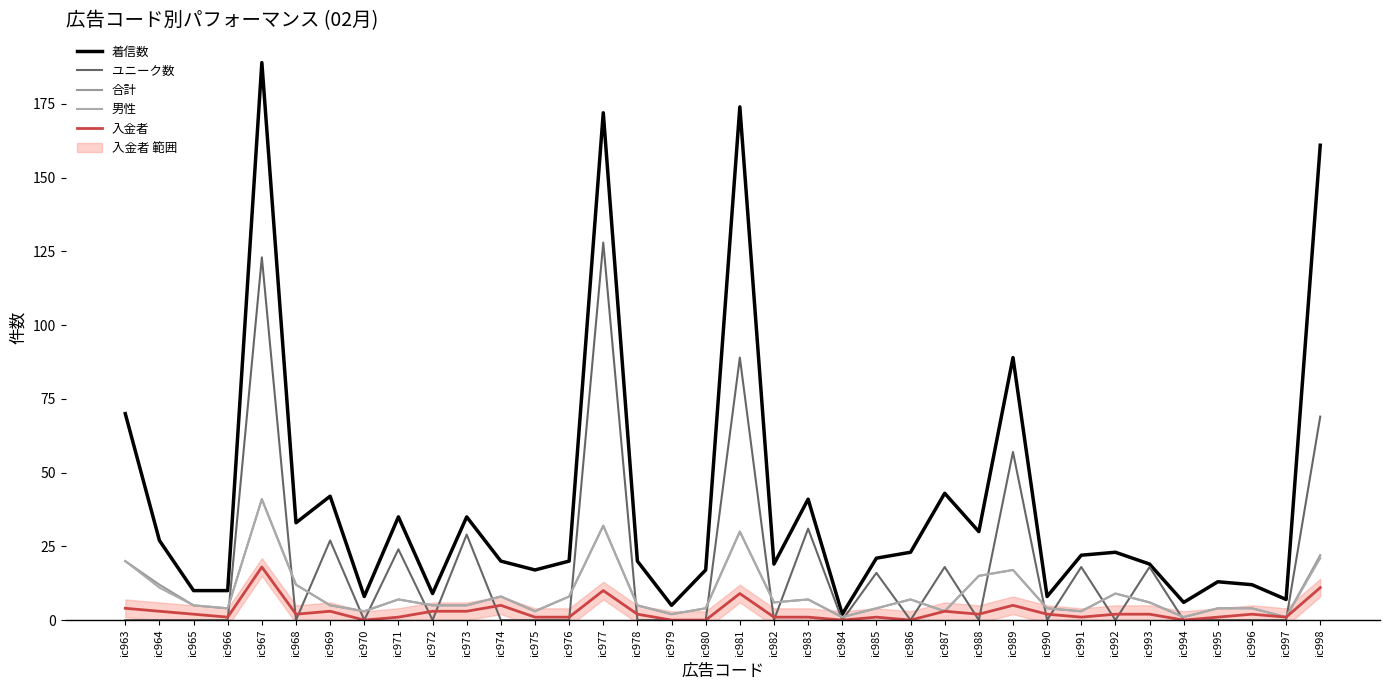

Reading right to left, extract all data points from this chart.

着信数: 161	7	12	13	6	19	23	22	8	89	30	43	23	21	2	41	19	174	17	5	20	172	20	17	20	35	9	35	8	42	33	189	10	10	27	70
ユニーク数: 69	0	0	0	0	18	0	18	0	57	0	18	0	16	0	31	0	89	0	0	0	128	0	0	0	29	0	24	0	27	0	123	0	0	0	0
合計: 22	1	4	4	1	6	9	3	4	17	15	3	7	4	1	7	6	30	4	2	5	32	8	3	8	5	5	7	3	5	12	41	4	5	12	20
男性: 21	1	4	4	1	6	9	3	4	17	15	3	7	4	1	7	6	30	4	2	5	32	8	3	8	5	5	7	3	5	12	41	4	5	11	20
入金者: 11	1	2	1	0	2	2	1	2	5	2	3	0	1	0	1	1	9	0	0	2	10	1	1	5	3	3	1	0	3	2	18	1	2	3	4